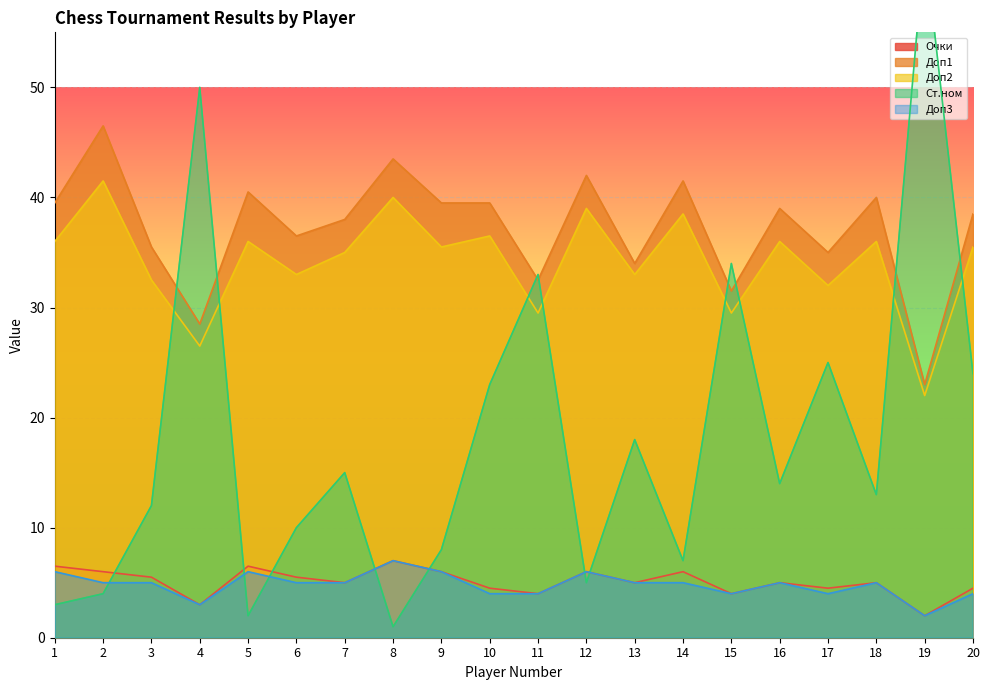

True or false: Очки and Доп3 cross at least once.

False